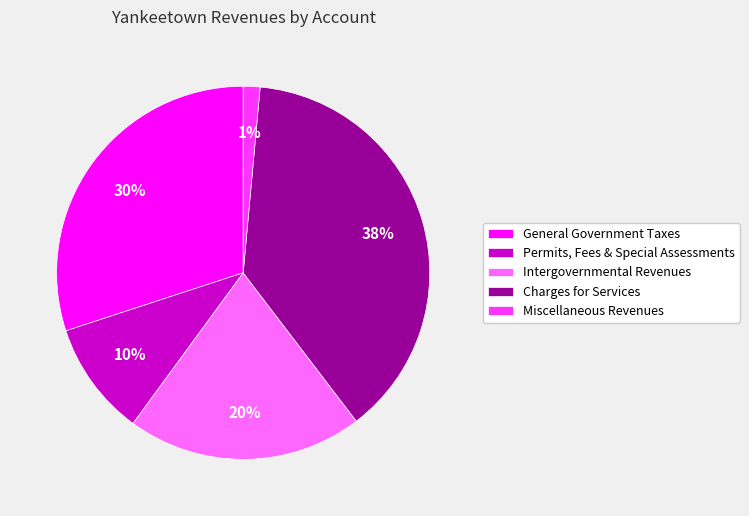

Count the number of slices in the pie.

5